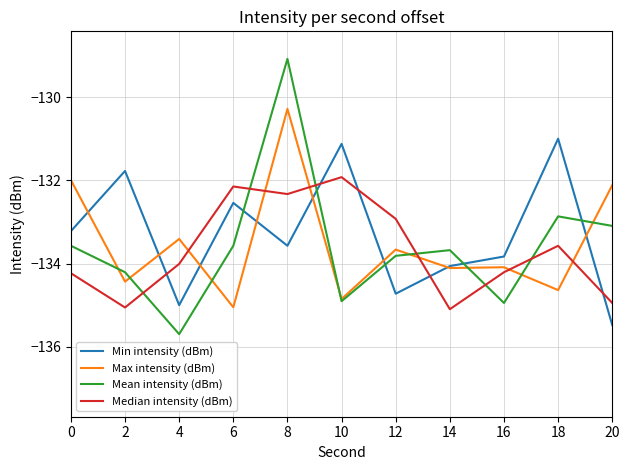

At 6, list the series in order from smallest to largest.

Max intensity (dBm), Mean intensity (dBm), Min intensity (dBm), Median intensity (dBm)